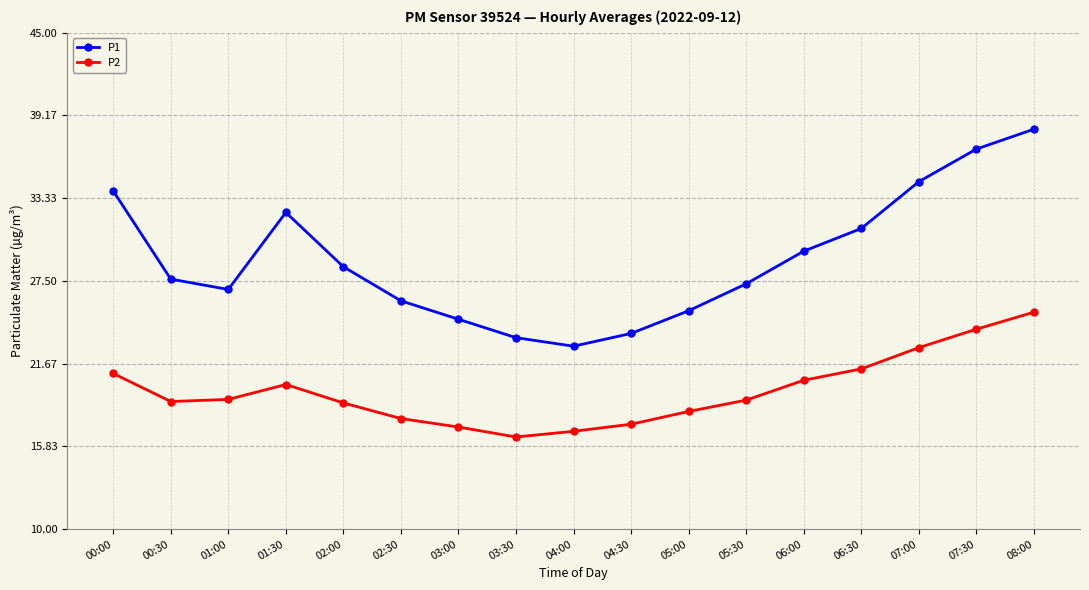

List the labels in order of P1 value, largest first.

08:00, 07:30, 07:00, 00:00, 01:30, 06:30, 06:00, 02:00, 00:30, 05:30, 01:00, 02:30, 05:00, 03:00, 04:30, 03:30, 04:00